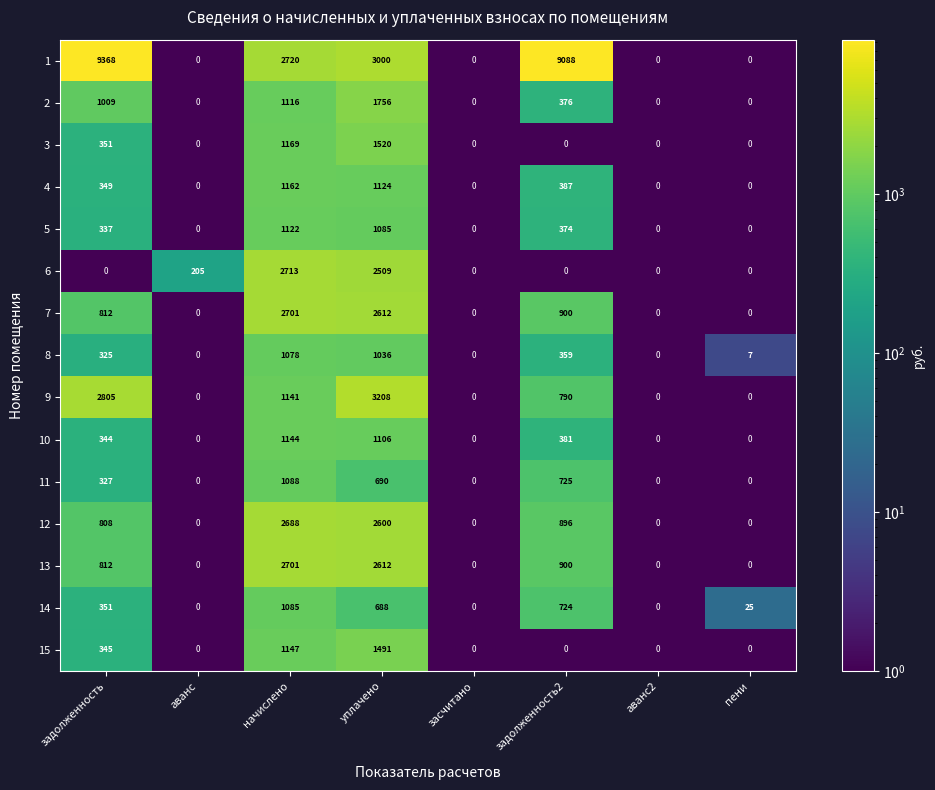

What is the spread (max minus min) of values at пени?

25